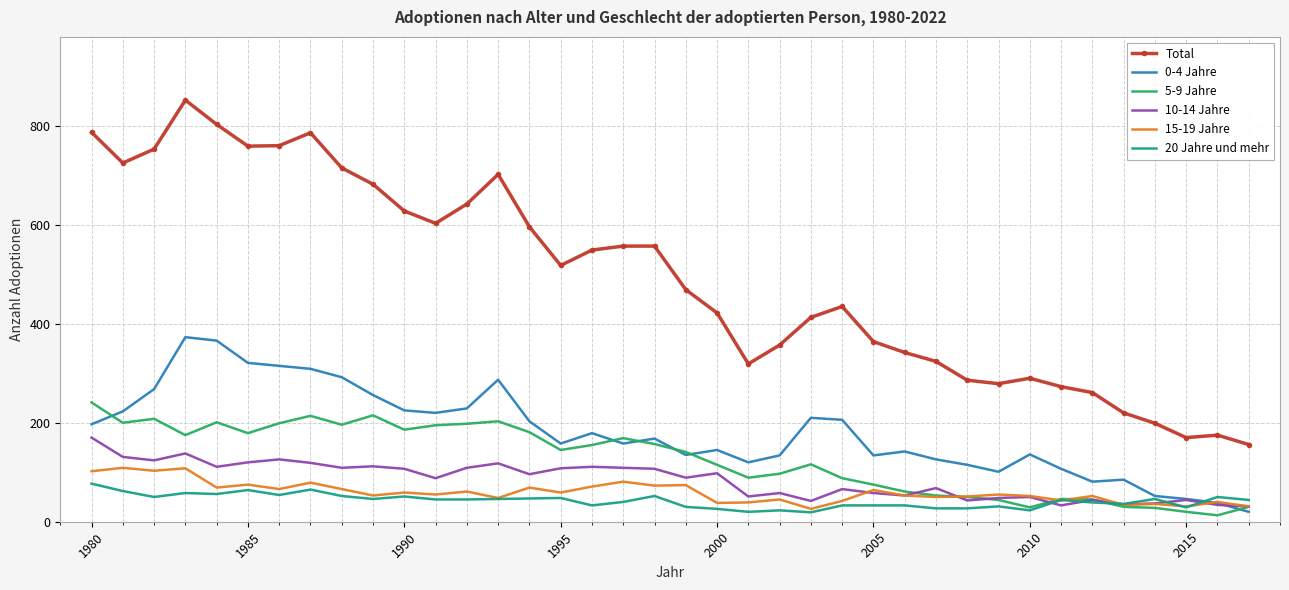

True or false: 15-19 Jahre and Total intersect in this chart.

False